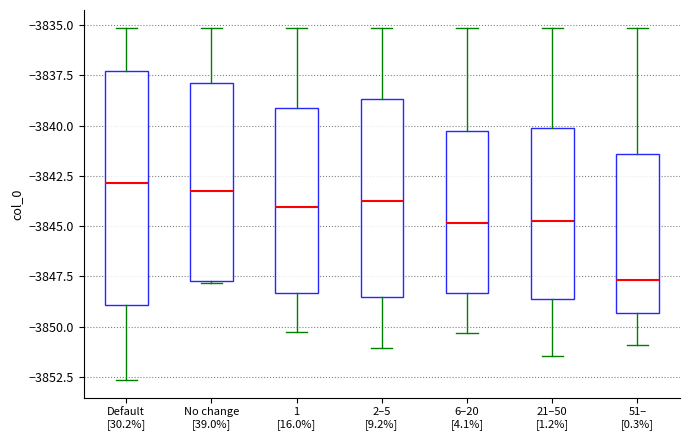

Where is the upper edge of the box for Default [30.2%] on the y-axis? The values are not printed on the chart, so give them approximately, as read against the axis.

-3837.5